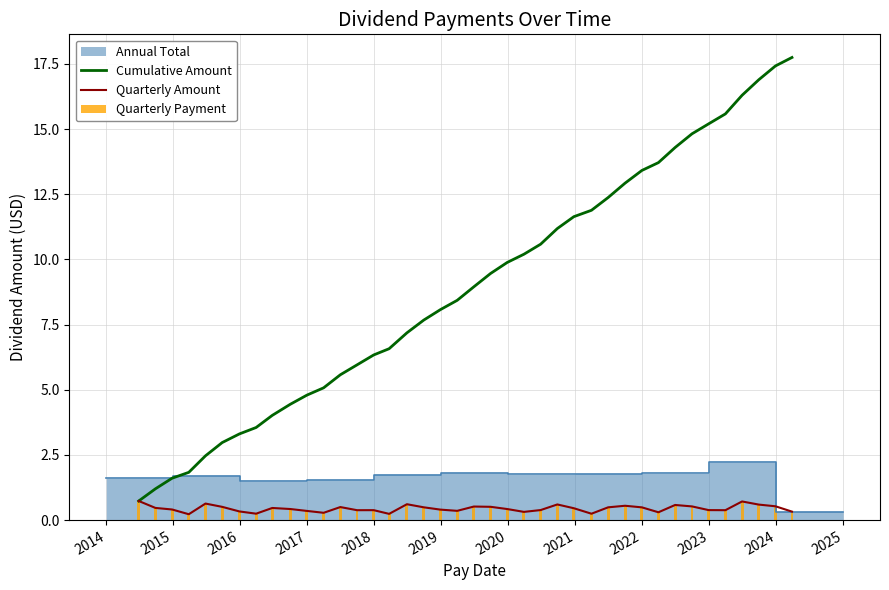

What is the value of the Cumulative Amount bar at the 7th from the left?

3.3